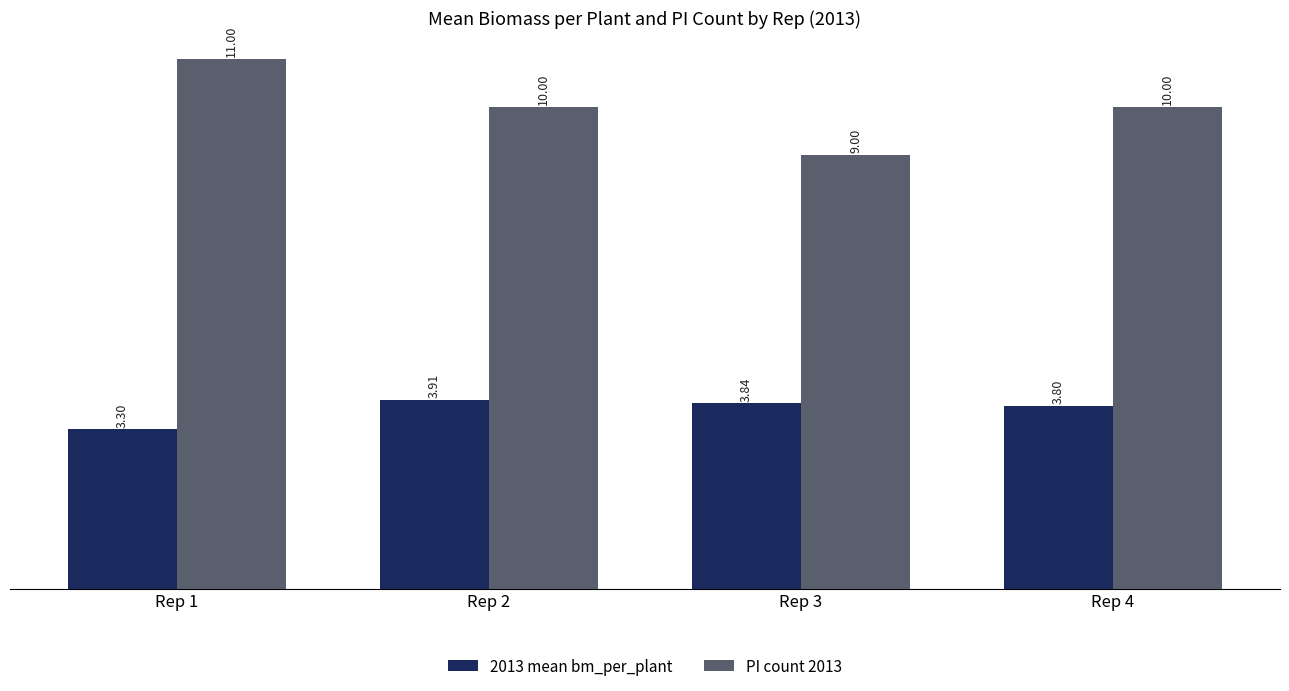

The value of 2013 mean bm_per_plant at Rep 1 is 1.3. True or false?

False